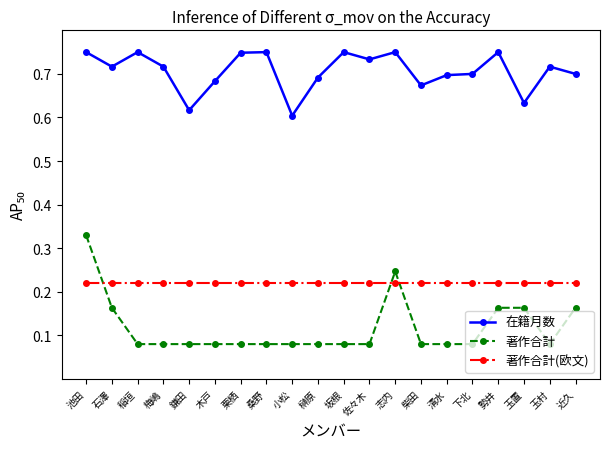

What is the sum of the 在籍月数 values at 稲垣 and 池田?

1.5